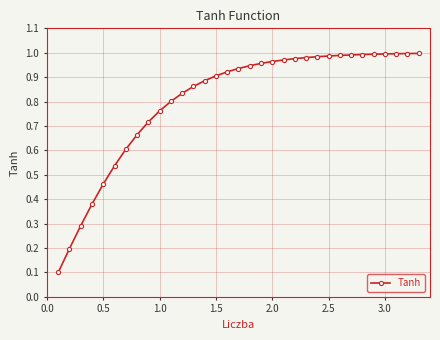

How many series are shown in this chart?

1